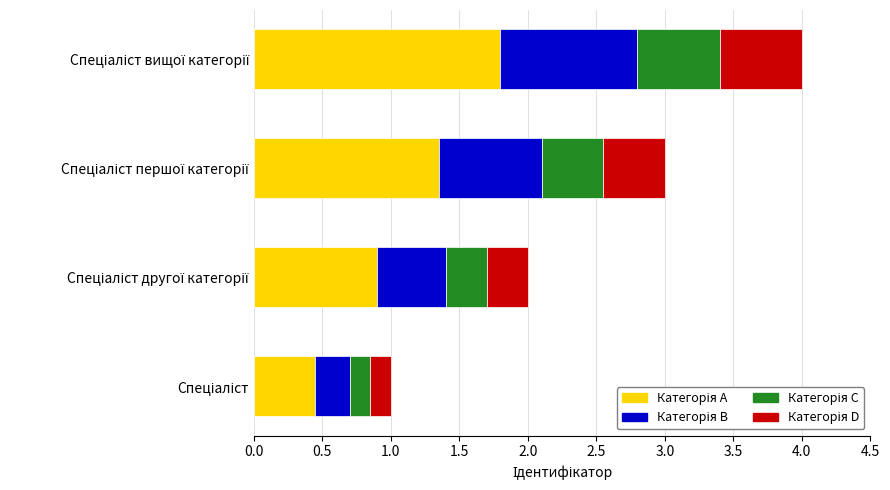

What is the average value of the Категорія B series?

0.6